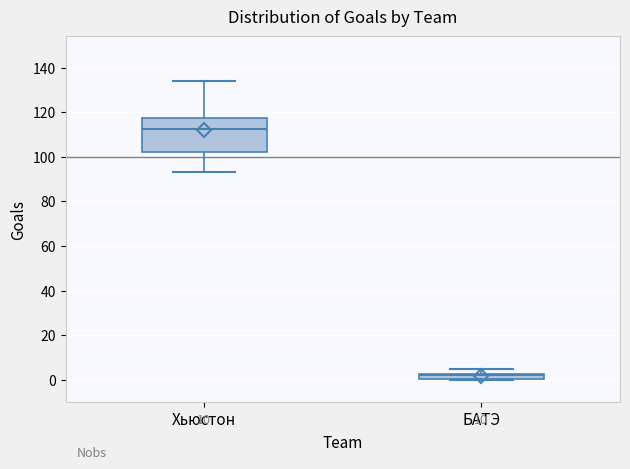

Comparing the boxes themselves (not the whiskers), which one is the tallest?

Хьюстон